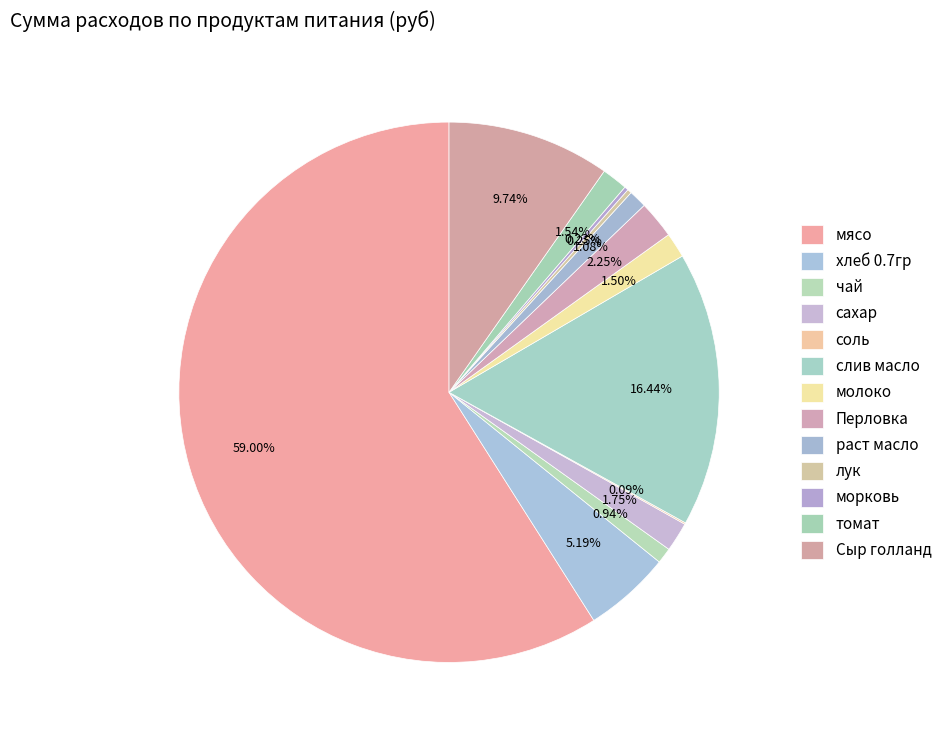

Count the number of slices in the pie.

13